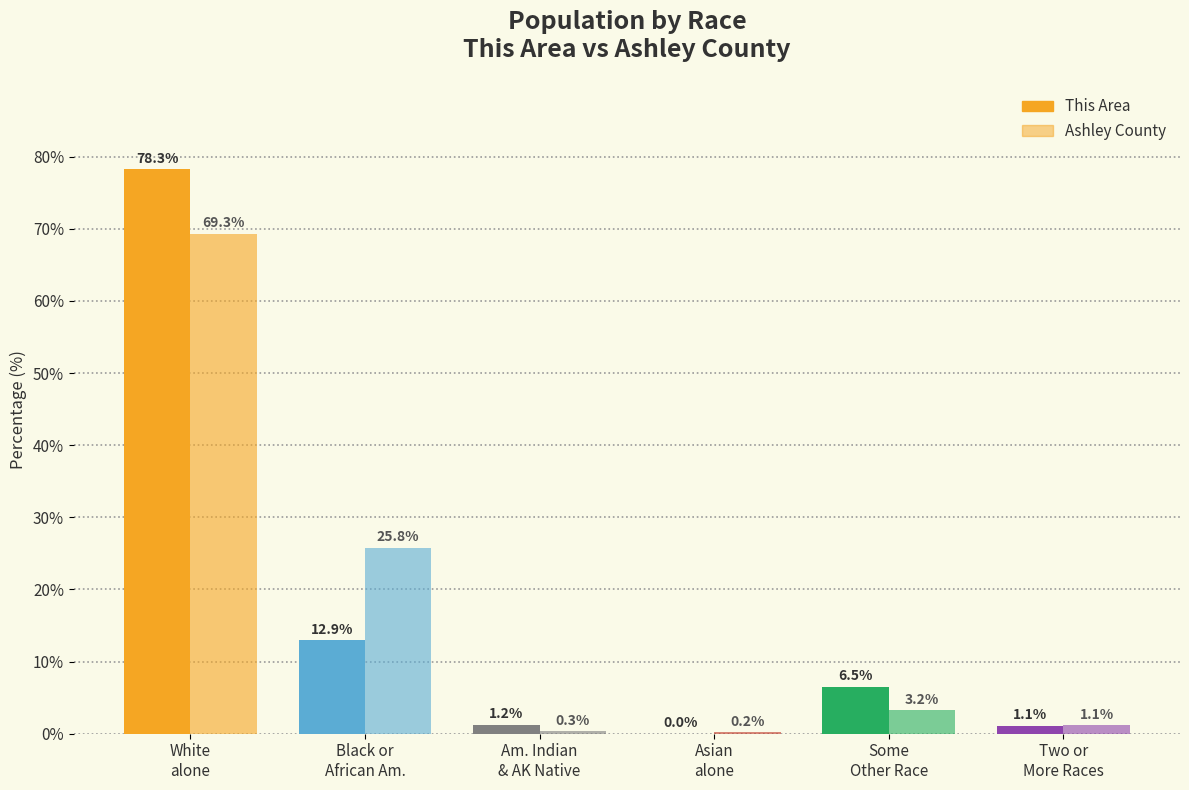

How many data points in Ashley County are above 3?

3